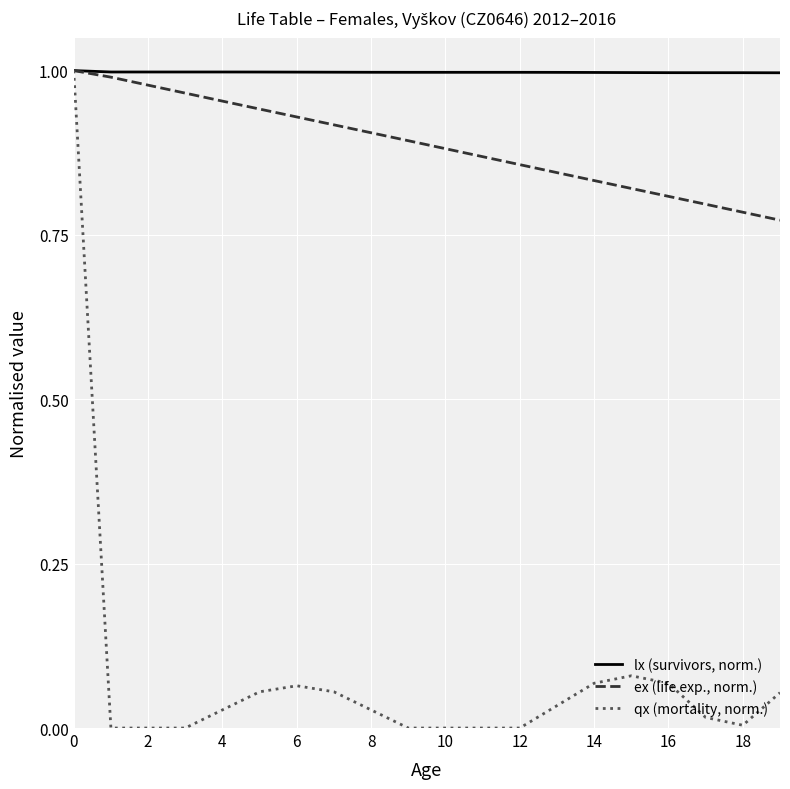

Which series has the widest spread of values?

qx (mortality, norm.)